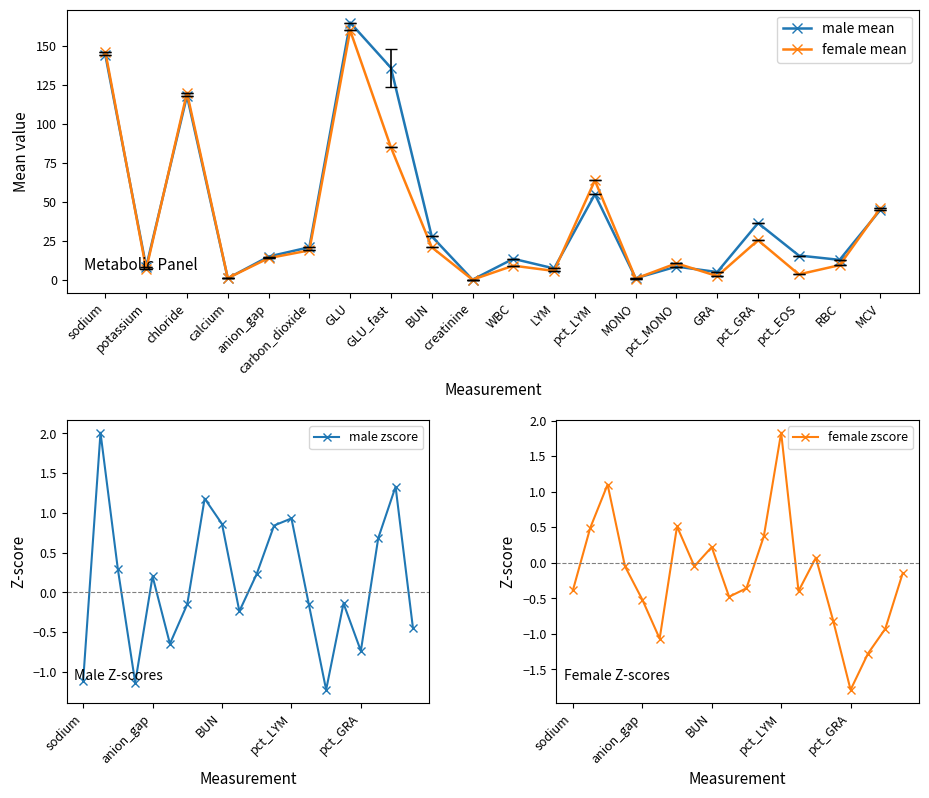

What is the difference between the maximum and minimum values in the female mean series?

159.8